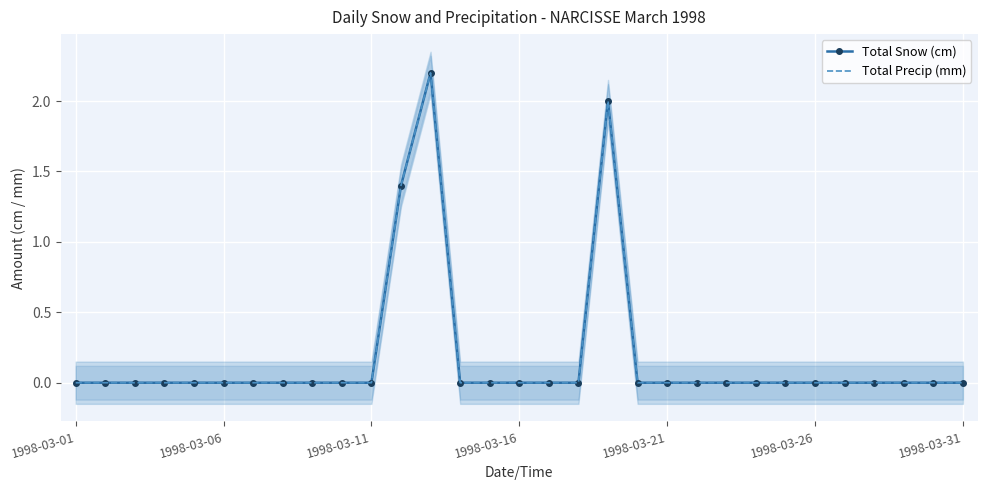

Is the value of Total Precip (mm) at 23 greater than the value of Total Snow (cm) at 21?

No